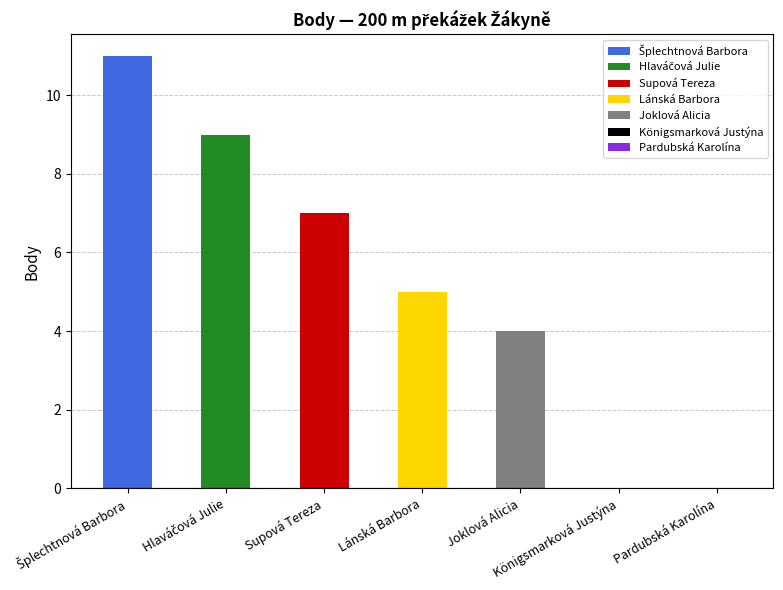

How many data points does each series have?

7